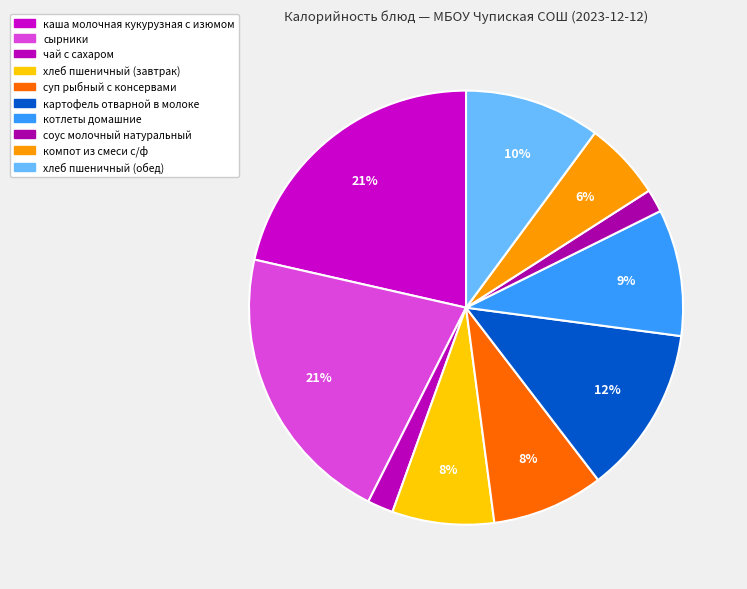

What is the total percentage of хлеб пшеничный (обед) and соус молочный натуральный?

11.8%